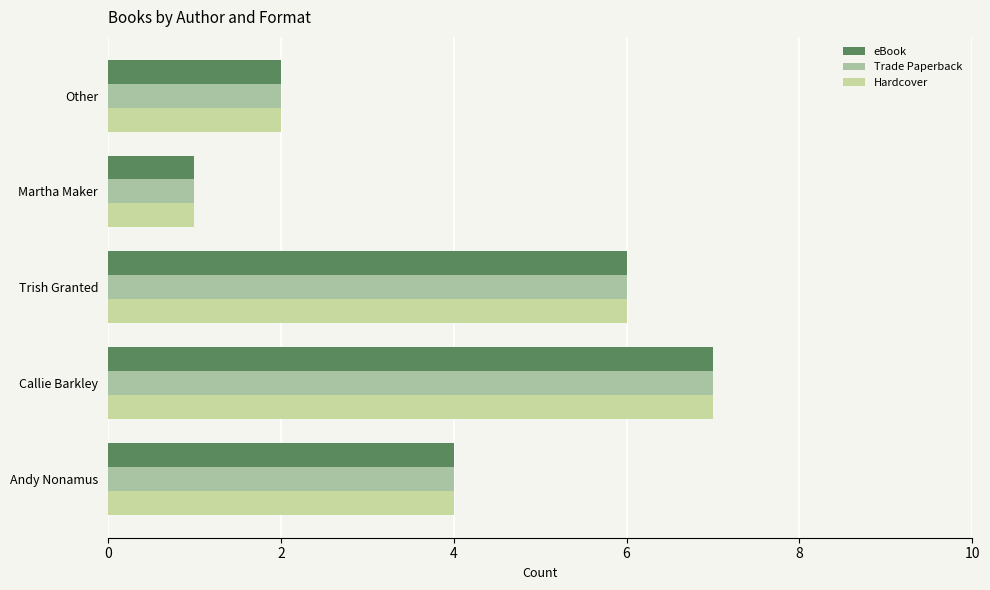

What is the difference between the second highest and second lowest values in the eBook series?

4